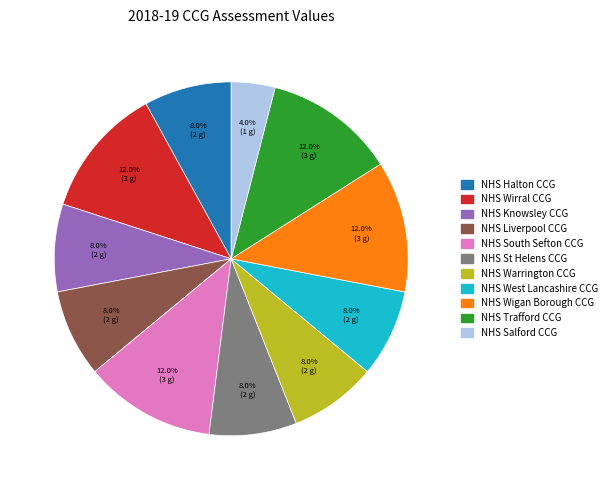

Which slice is the smallest?

NHS Salford CCG